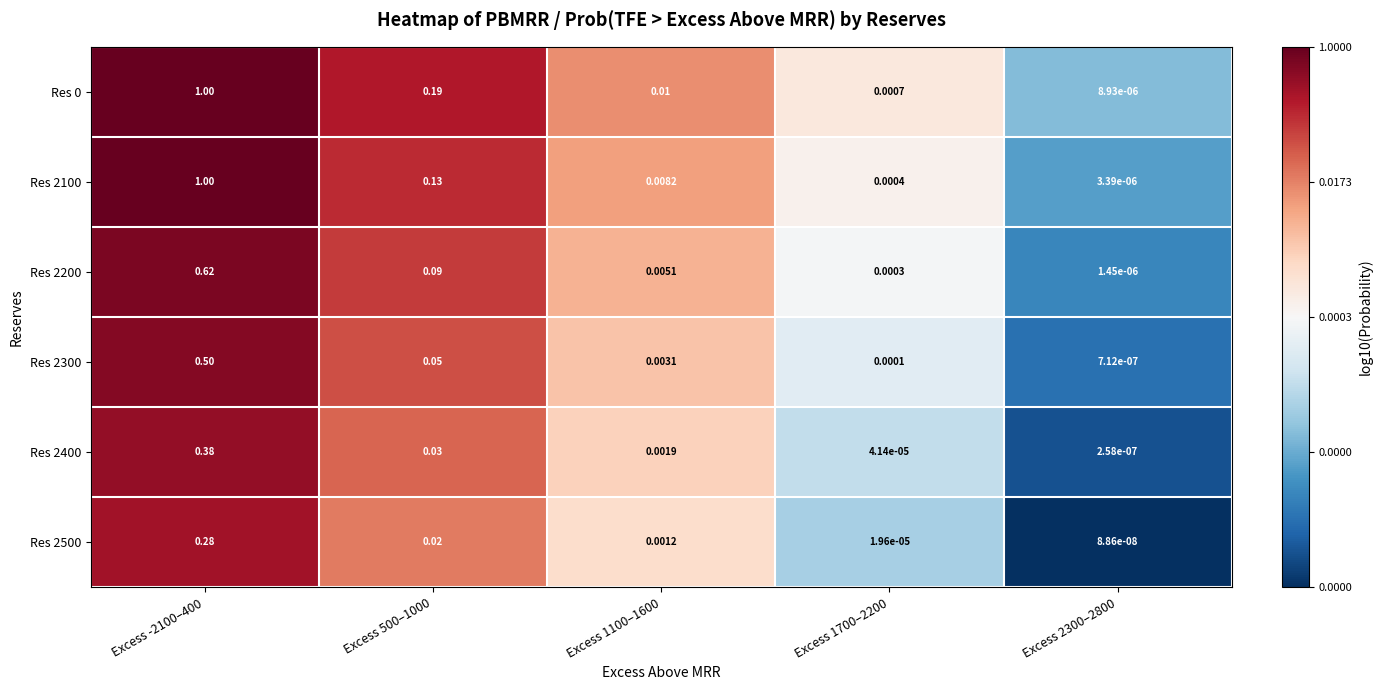

Reading left to right, what are all the values shown in this chart?

Res 0: Excess -2100–400=1.0	Excess 500–1000=0.2	Excess 1100–1600=0.0	Excess 1700–2200=0.0	Excess 2300–2800=0.0
Res 2100: Excess -2100–400=1.0	Excess 500–1000=0.1	Excess 1100–1600=0.0	Excess 1700–2200=0.0	Excess 2300–2800=0.0
Res 2200: Excess -2100–400=0.6	Excess 500–1000=0.1	Excess 1100–1600=0.0	Excess 1700–2200=0.0	Excess 2300–2800=0.0
Res 2300: Excess -2100–400=0.5	Excess 500–1000=0.1	Excess 1100–1600=0.0	Excess 1700–2200=0.0	Excess 2300–2800=0.0
Res 2400: Excess -2100–400=0.4	Excess 500–1000=0.0	Excess 1100–1600=0.0	Excess 1700–2200=0.0	Excess 2300–2800=0.0
Res 2500: Excess -2100–400=0.3	Excess 500–1000=0.0	Excess 1100–1600=0.0	Excess 1700–2200=0.0	Excess 2300–2800=0.0